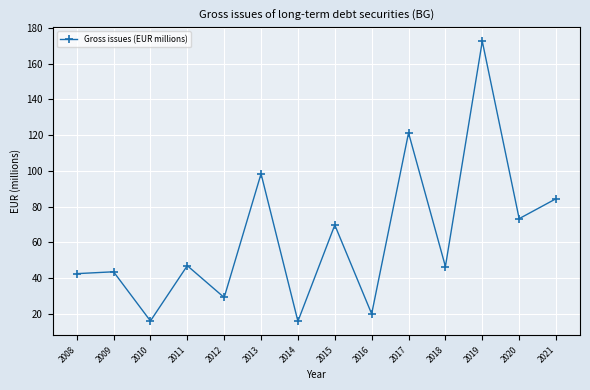

What is the smallest value displayed?

15.8